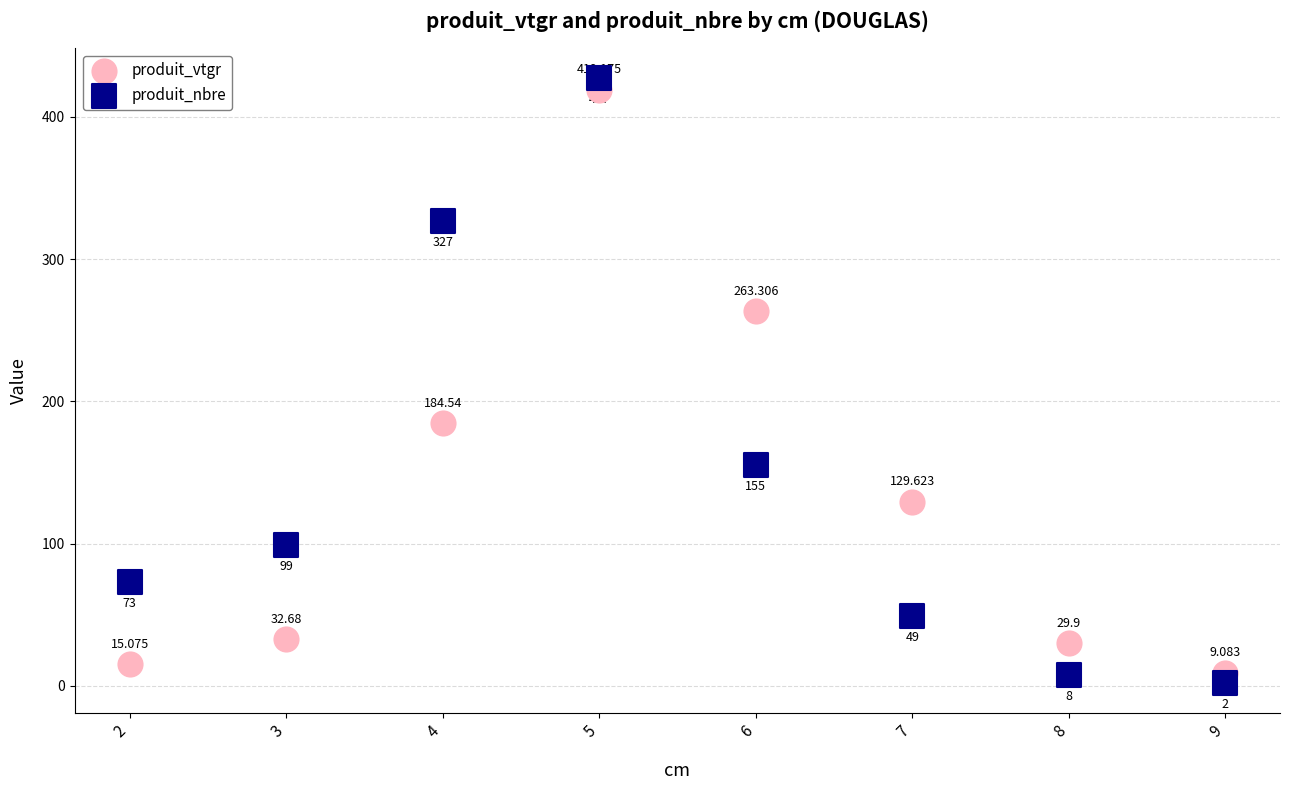

Which series has the largest Y range (max minus min)?

produit_nbre